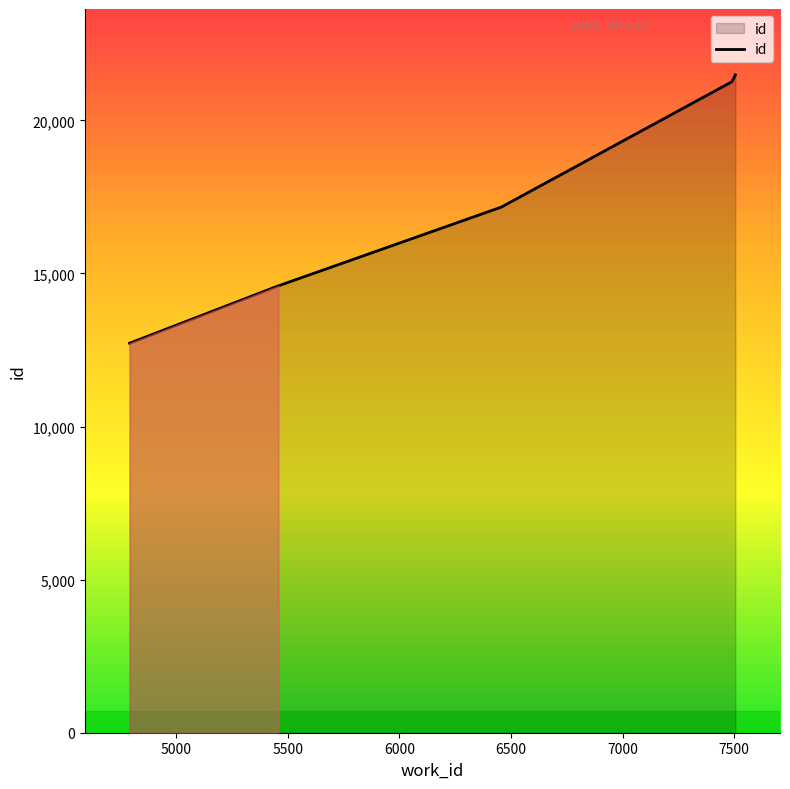

What is the maximum value shown in the chart?

21489